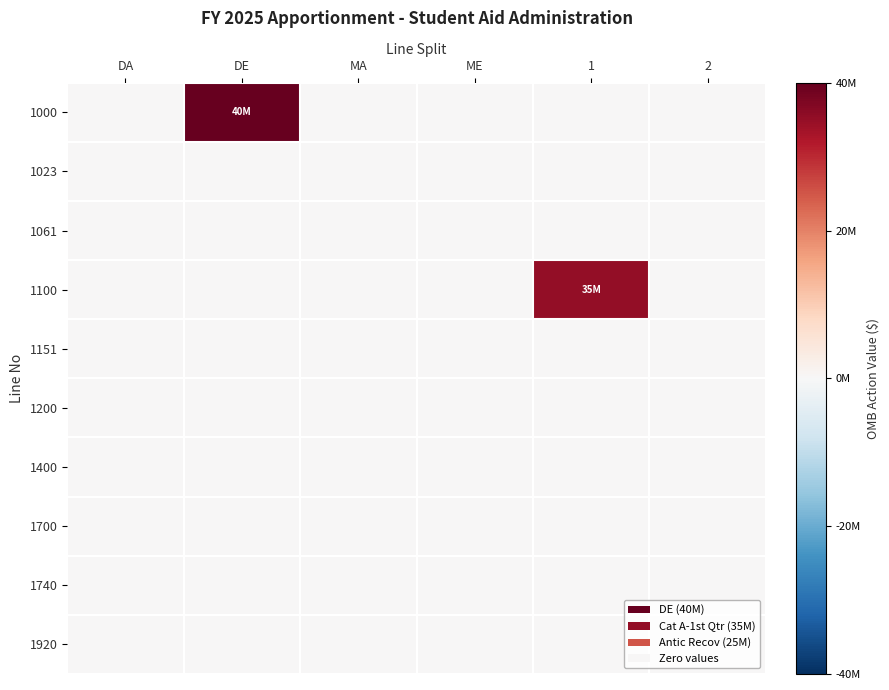

Rank the series at MA from highest to lowest value.

1000, 1023, 1061, 1100, 1151, 1200, 1400, 1700, 1740, 1920